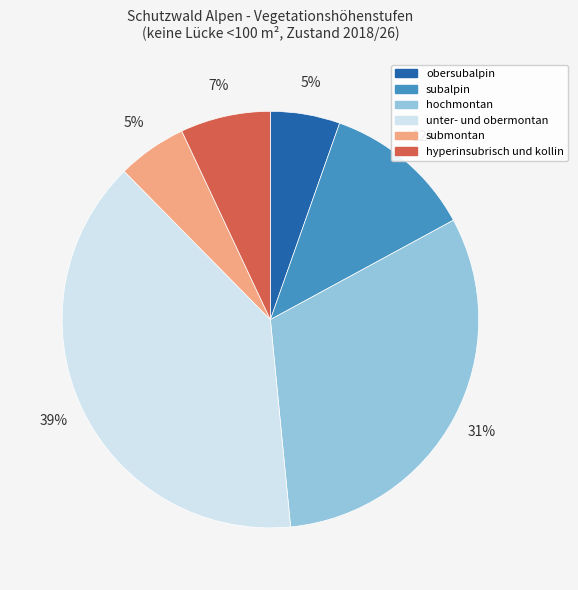

To the nearest percent, what is the difference between the largest and smallest slice percentages?

34%